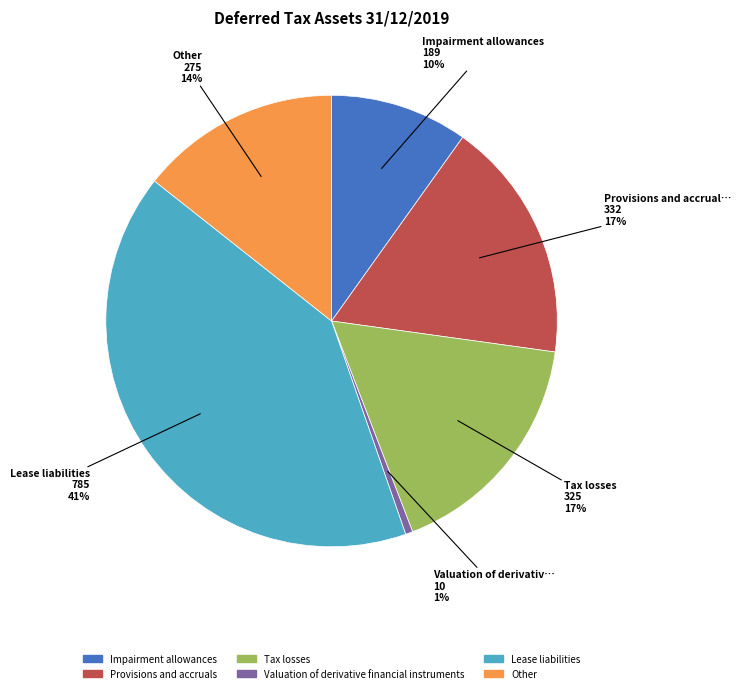

Is there a majority slice in this chart?

No